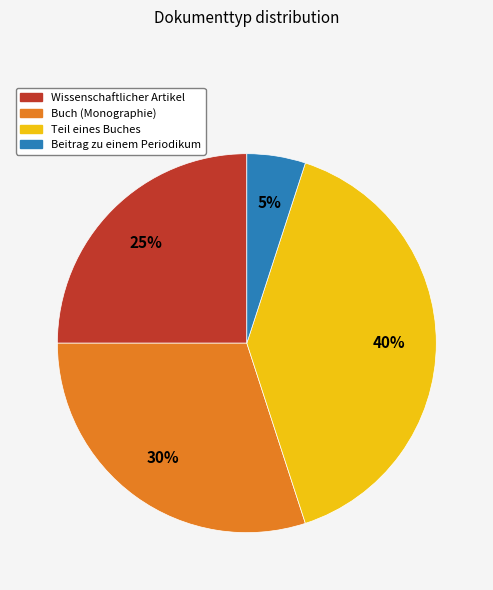

What percentage is the Buch (Monographie) slice, to the nearest percent?

30%